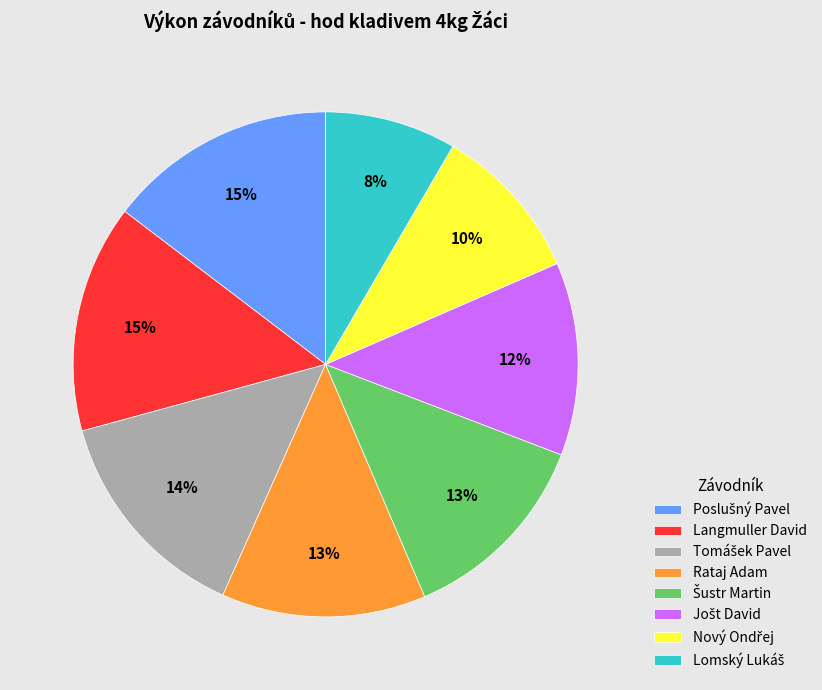

Count the number of slices in the pie.

8